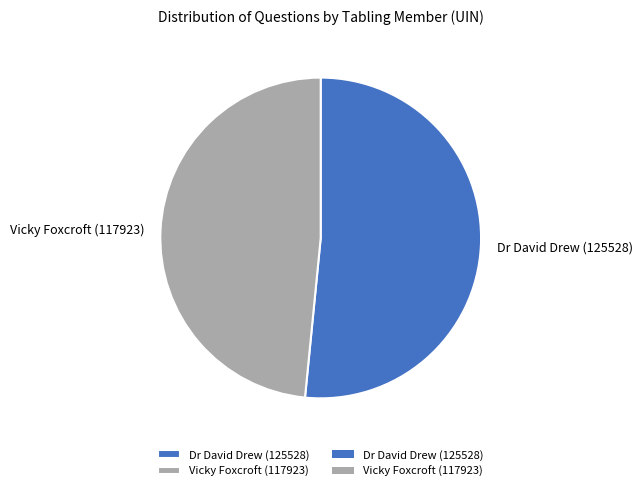

Rank the categories by value from highest to lowest.

Dr David Drew (125528), Vicky Foxcroft (117923)